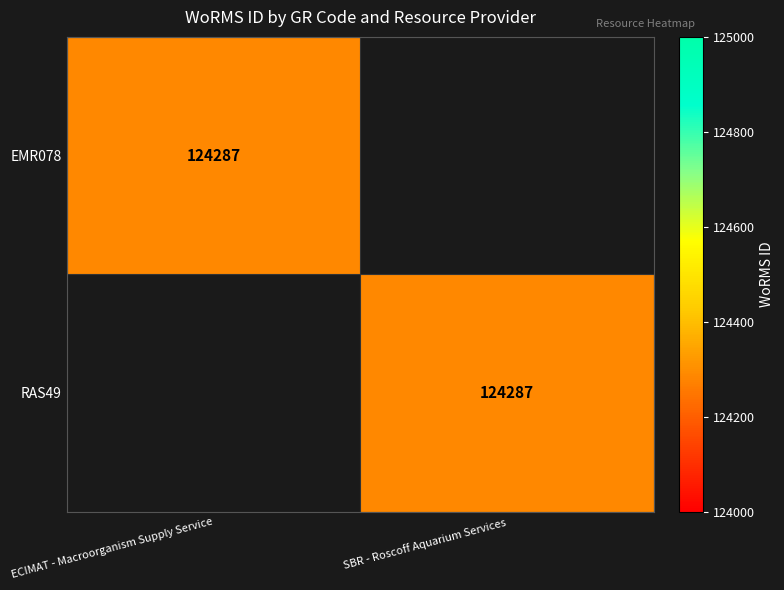

Is it true that EMR078 equals 124287 at ECIMAT - Macroorganism Supply Service?

True